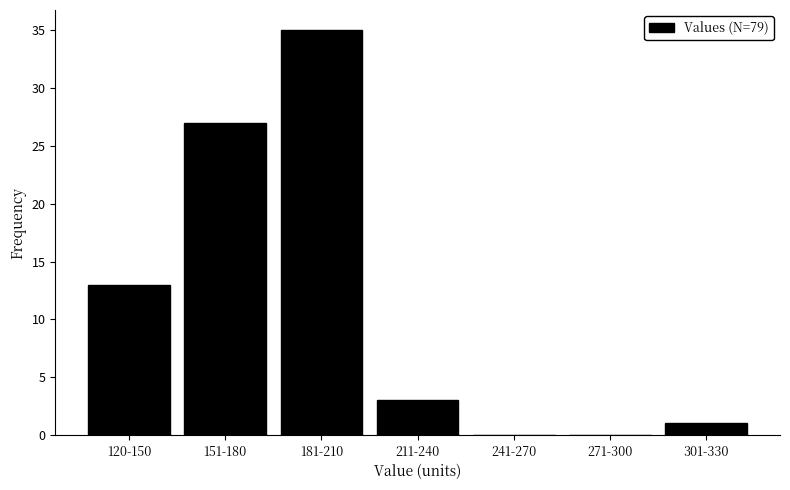

Reading left to right, extract all data points from this chart.

120-150=13	151-180=27	181-210=35	211-240=3	241-270=0	271-300=0	301-330=1